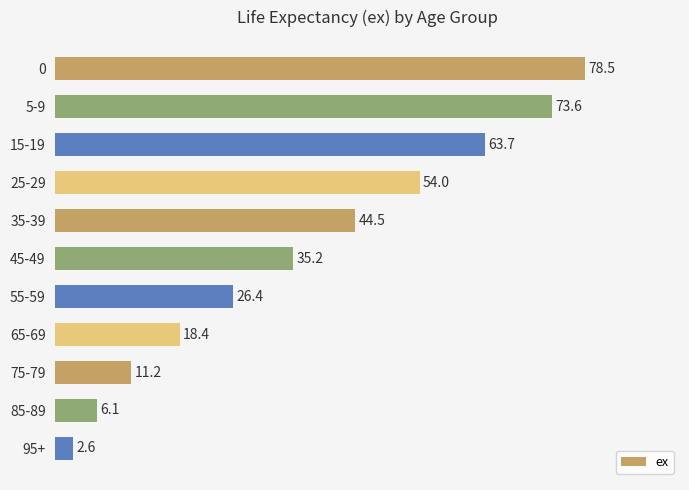

How many bars are there in total?

11